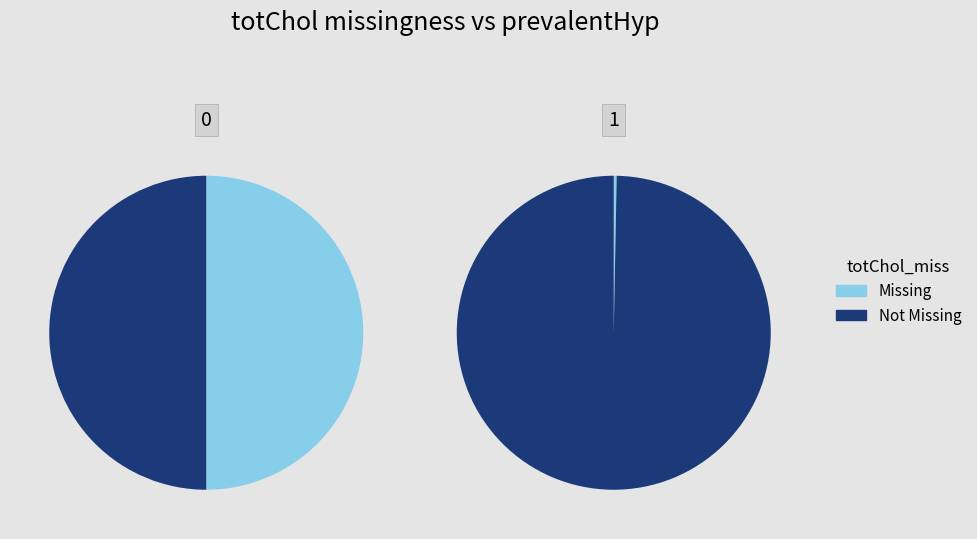

How many slices are in this pie chart?

2